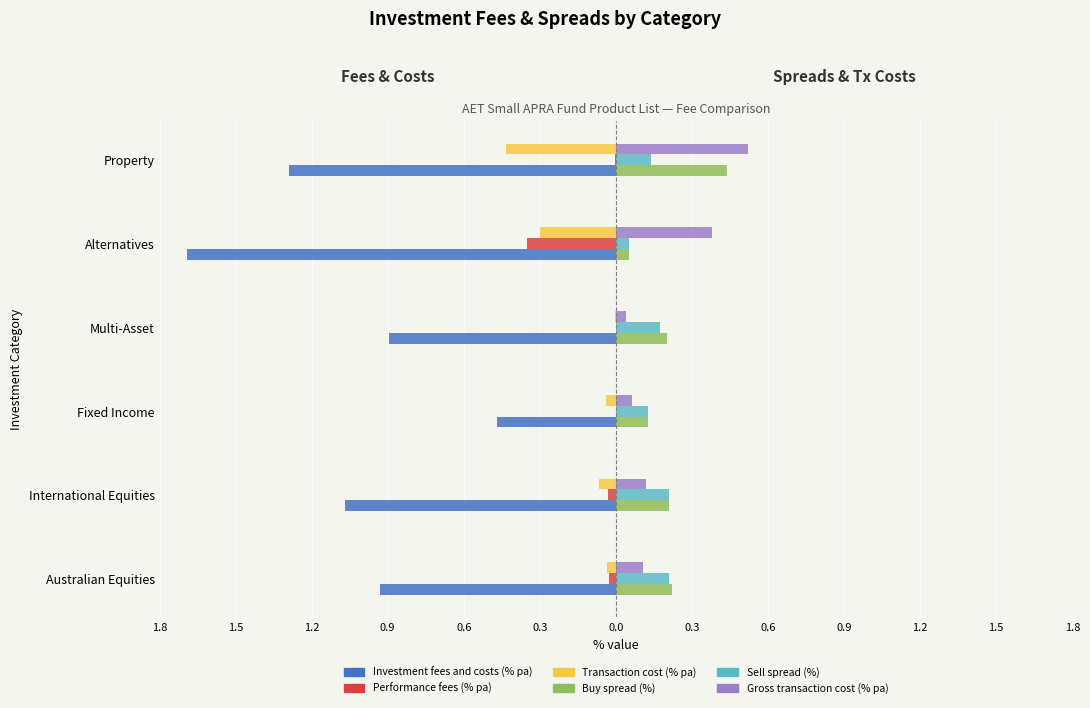

What are all the series names shown in the legend?

Investment fees and costs (% pa), Performance fees (% pa), Transaction cost (% pa), Buy spread (%), Sell spread (%), Gross transaction cost (% pa)